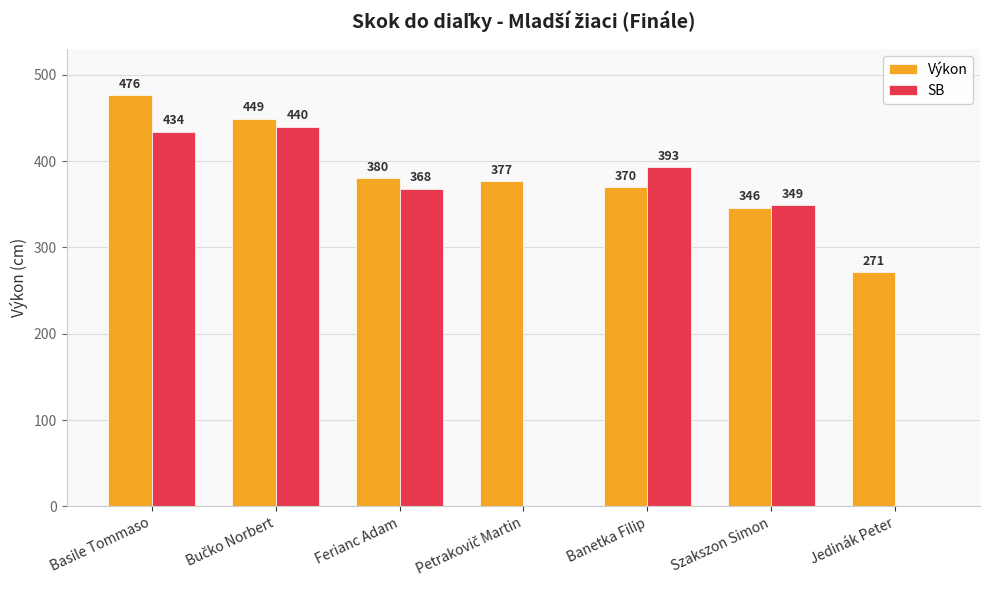

At which category is the sum across all series the highest?

Basile Tommaso